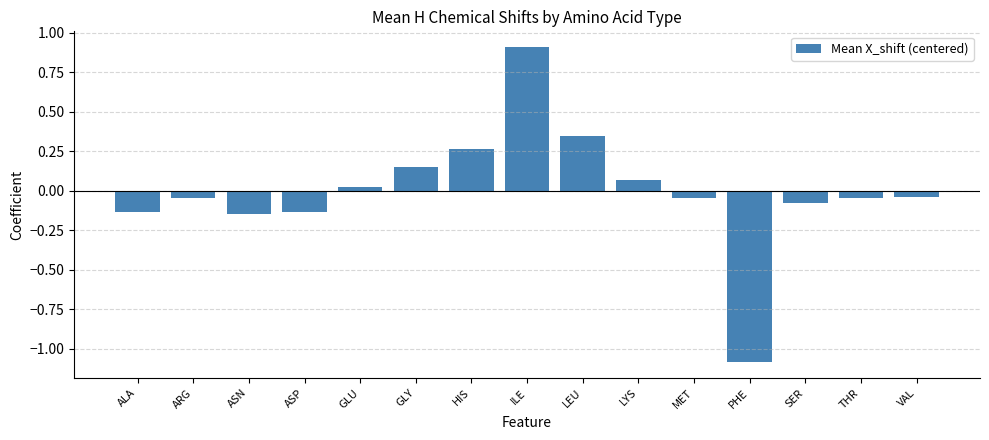

Between PHE and GLU, which is larger?

GLU